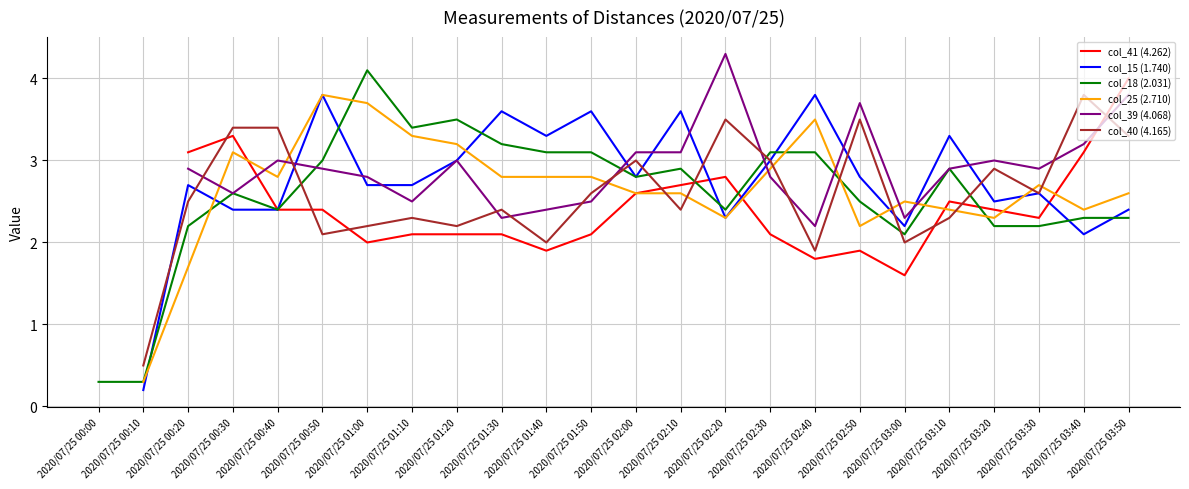

What is the difference between the col_41 (4.262) values at 2020/07/25 03:00 and 2020/07/25 01:30?

0.5